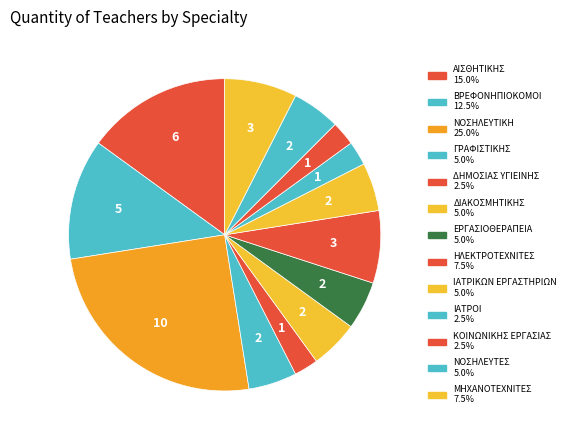

Is it true that ΔΗΜΟΣΙΑΣ ΥΓΙΕΙΝΗΣ is 1% of the pie?

False